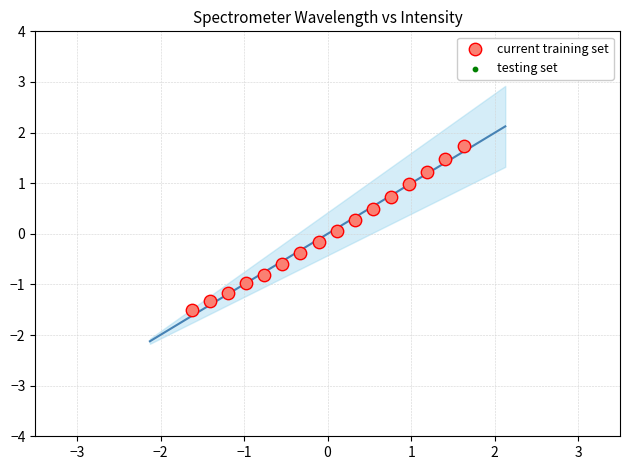

Which series has the largest Y range (max minus min)?

testing set